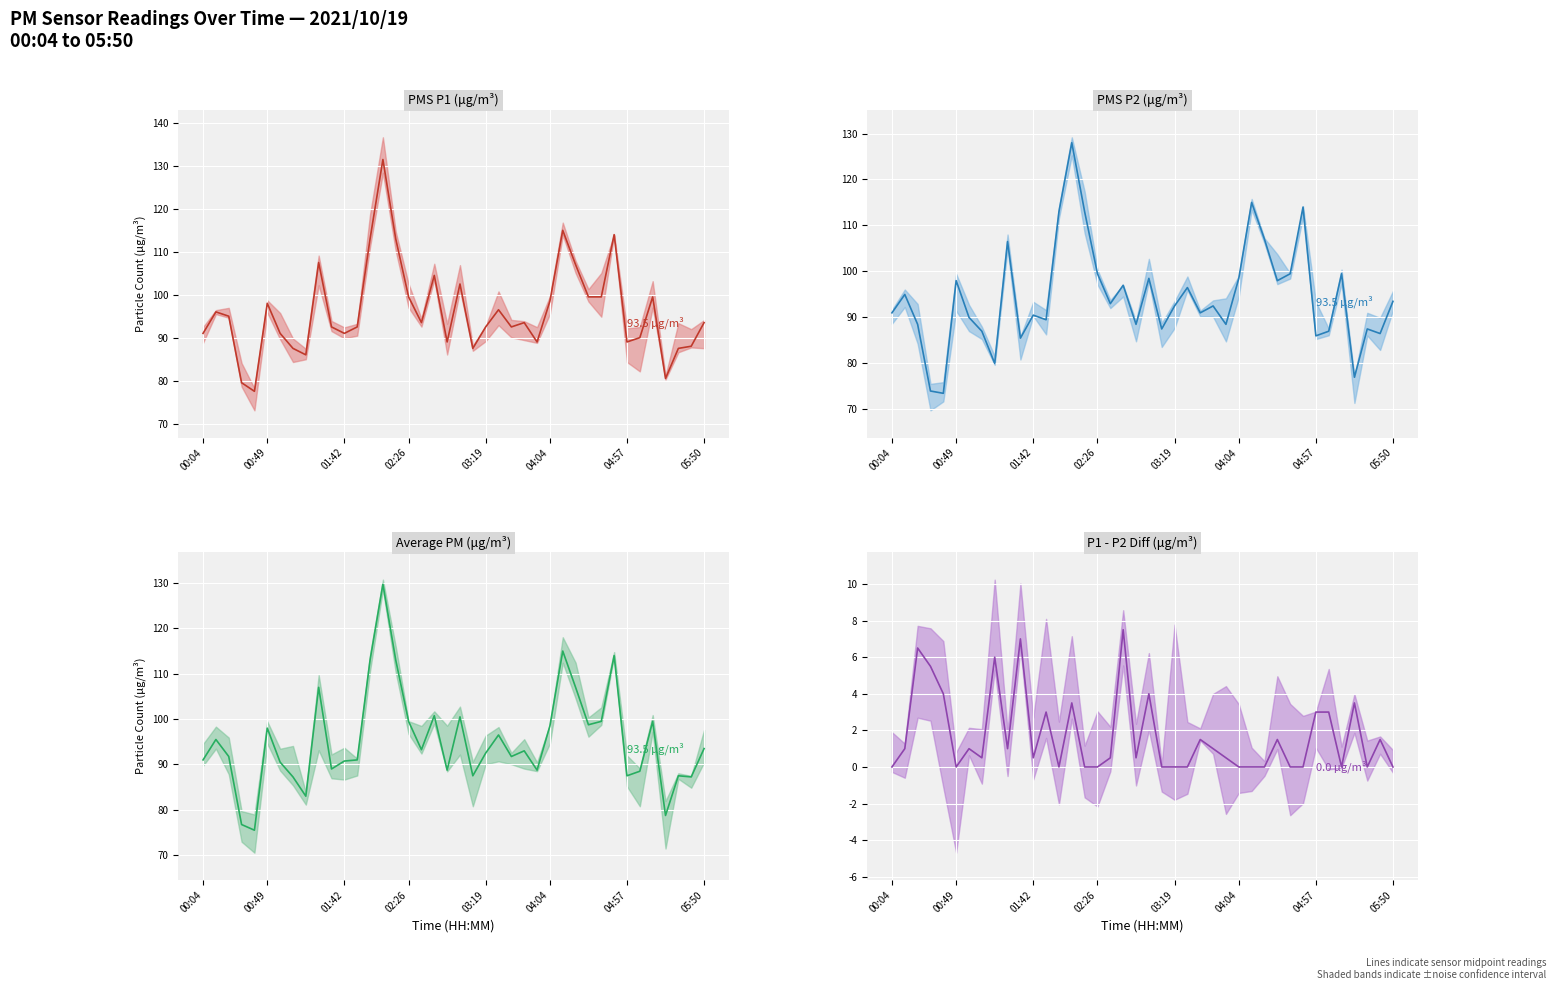

True or false: Average P1+P2 and Difference P1-P2 intersect in this chart.

False